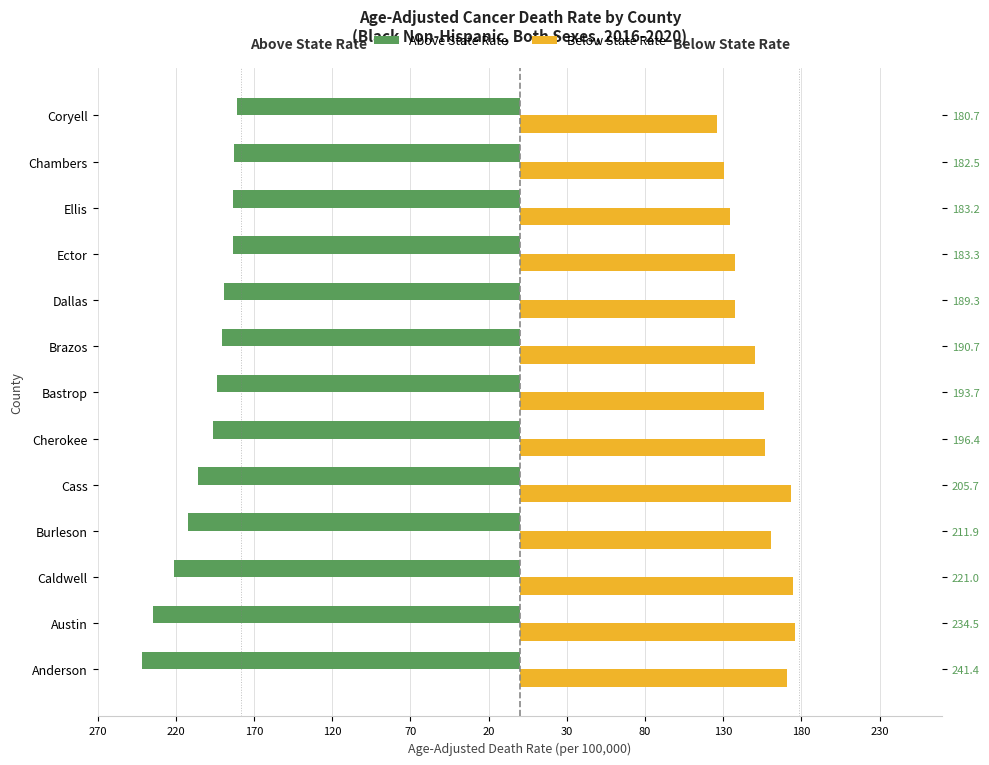

How many bars are there in total?

26